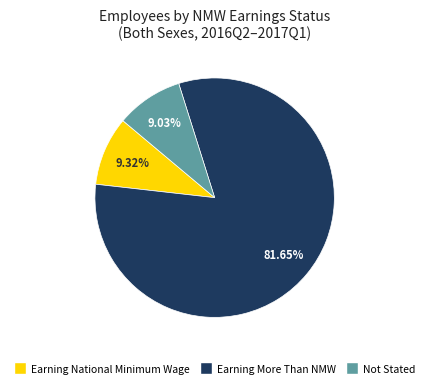

Does Earning National Minimum Wage represent more than half of the total?

No